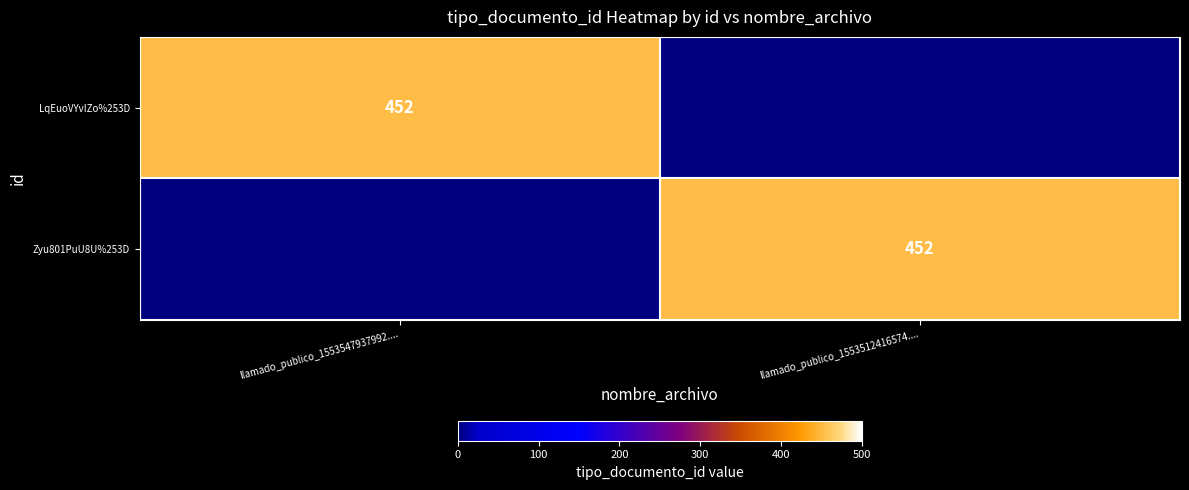

The value of LqEuoVYvIZo%253D at llamado_publico_1553547937992.... is 452. True or false?

True